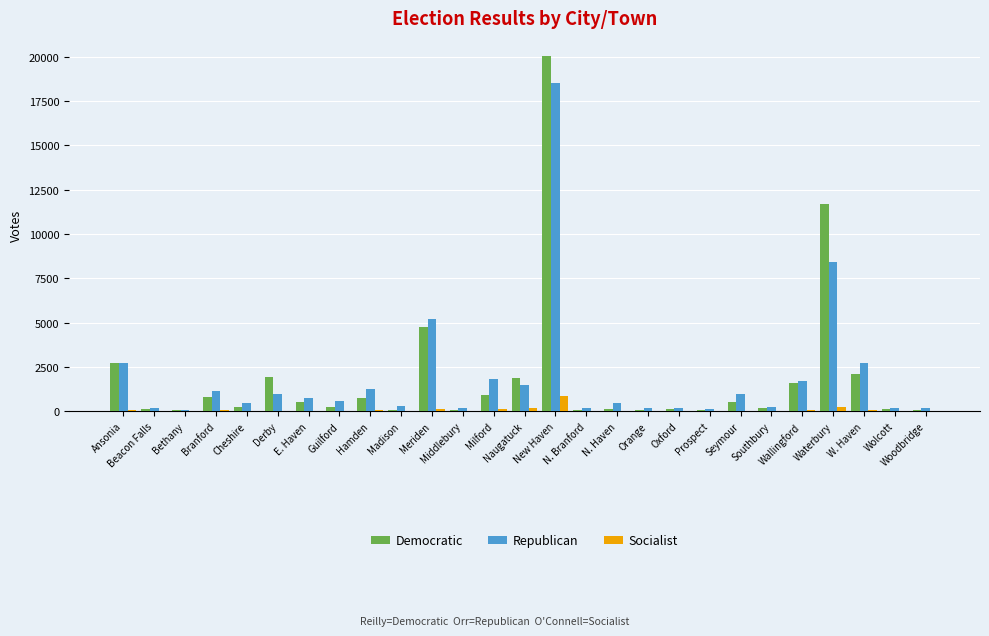

What is the average value of the Democratic series?

1915